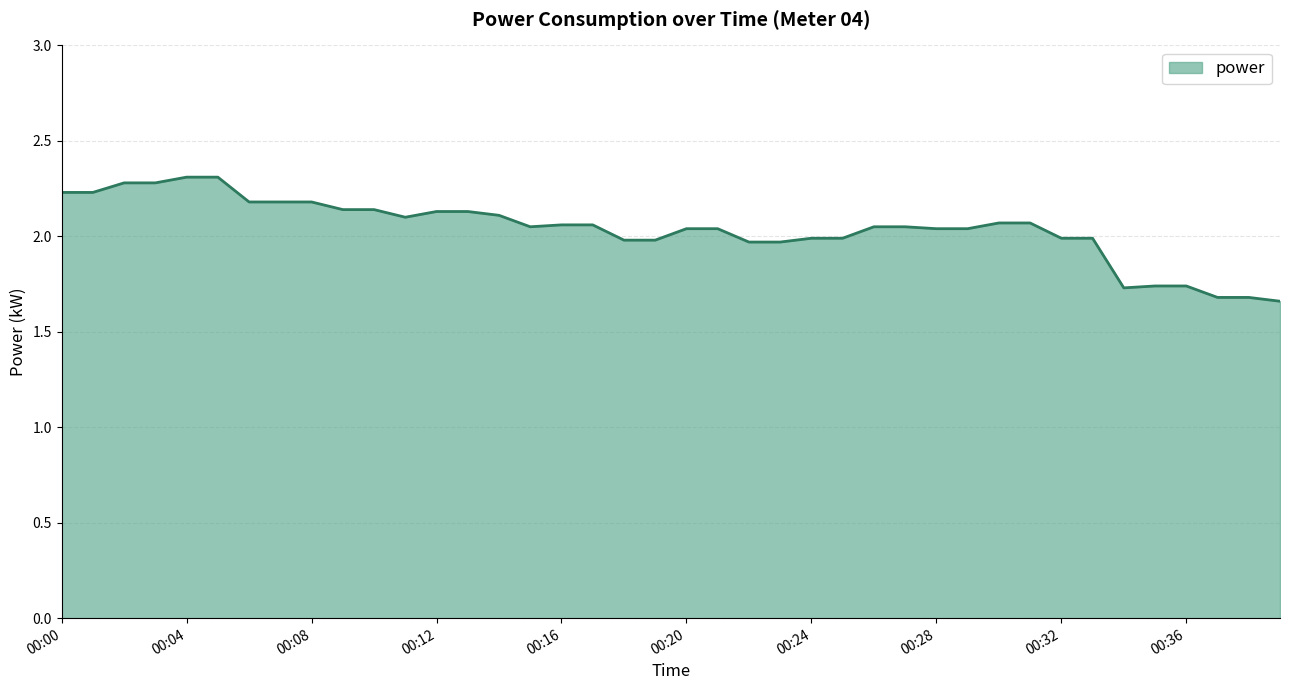

What is the maximum value shown in the chart?

2.3